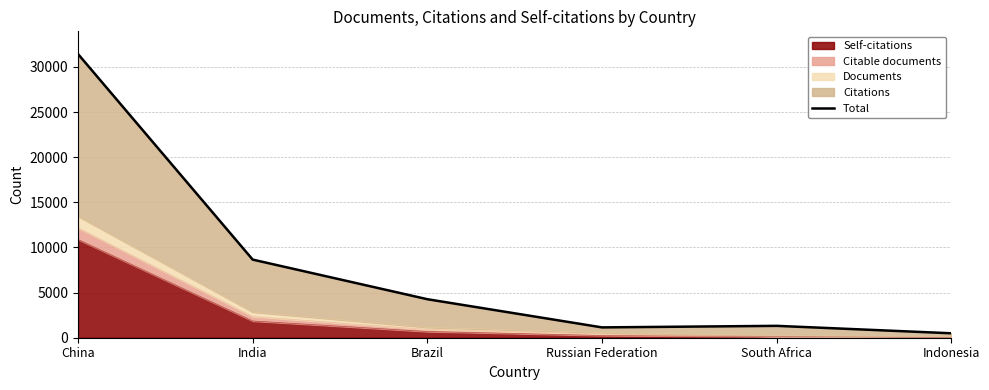

At which category does the data reach its first local peak?

South Africa